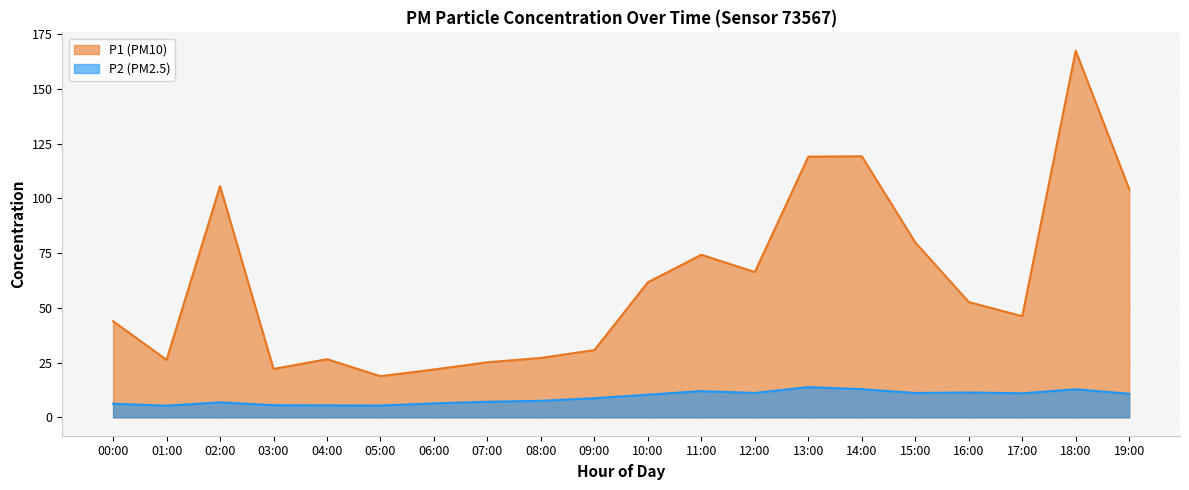

What are all the series names shown in the legend?

P1, P2